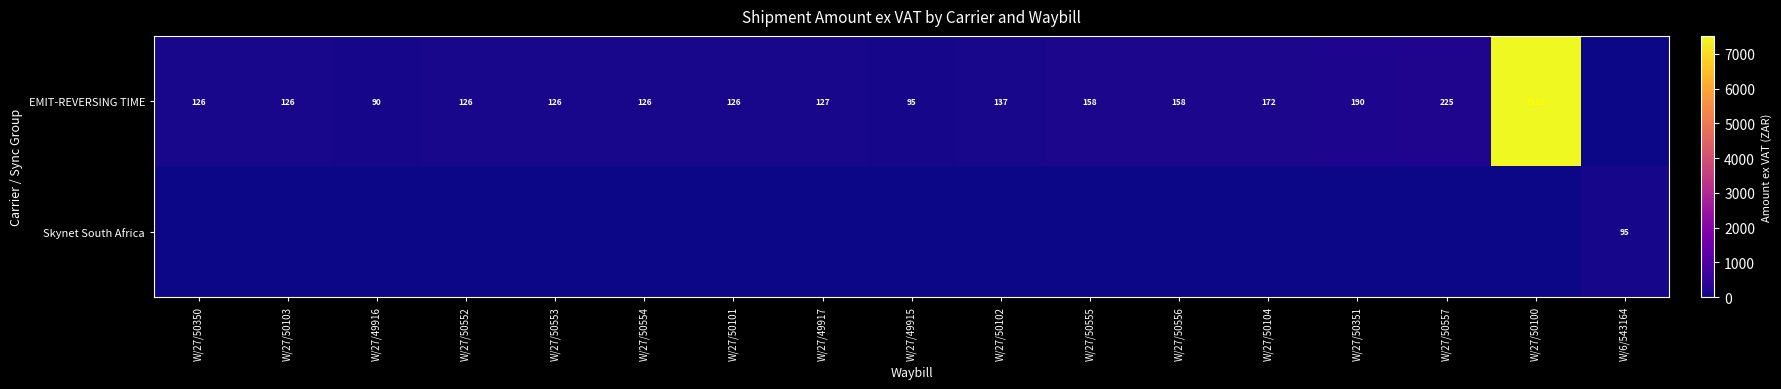

How many data points does each series have?

17